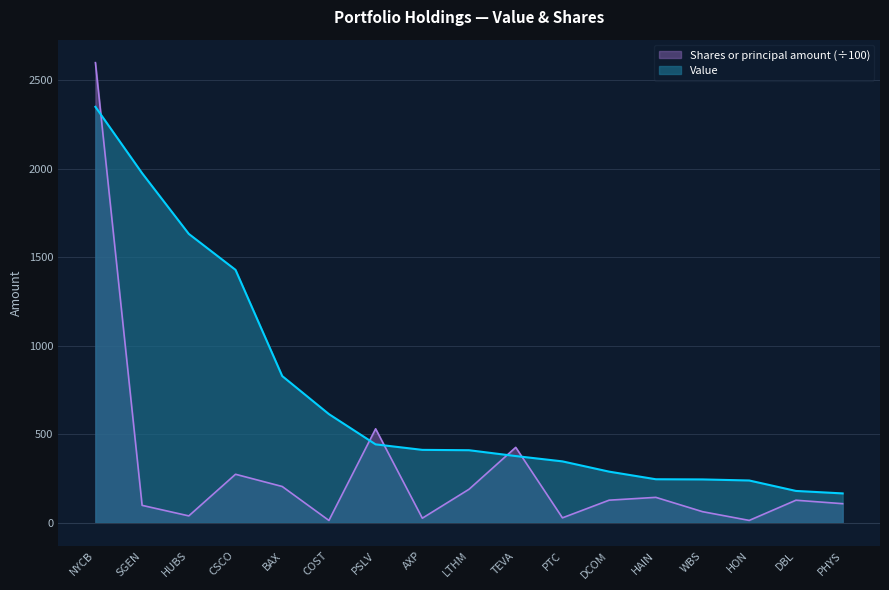

What is the label of the 16th point from the left?

DBL